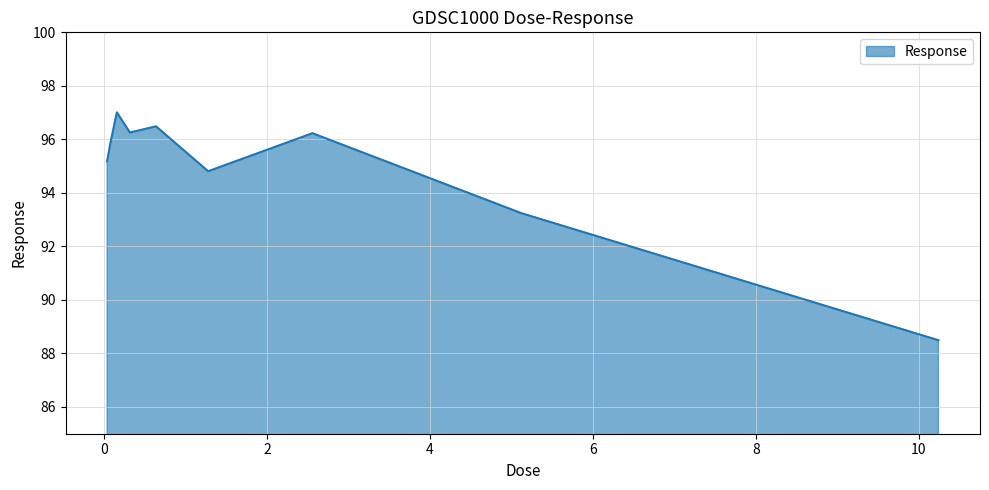

What is the difference between the maximum and minimum values?

8.5